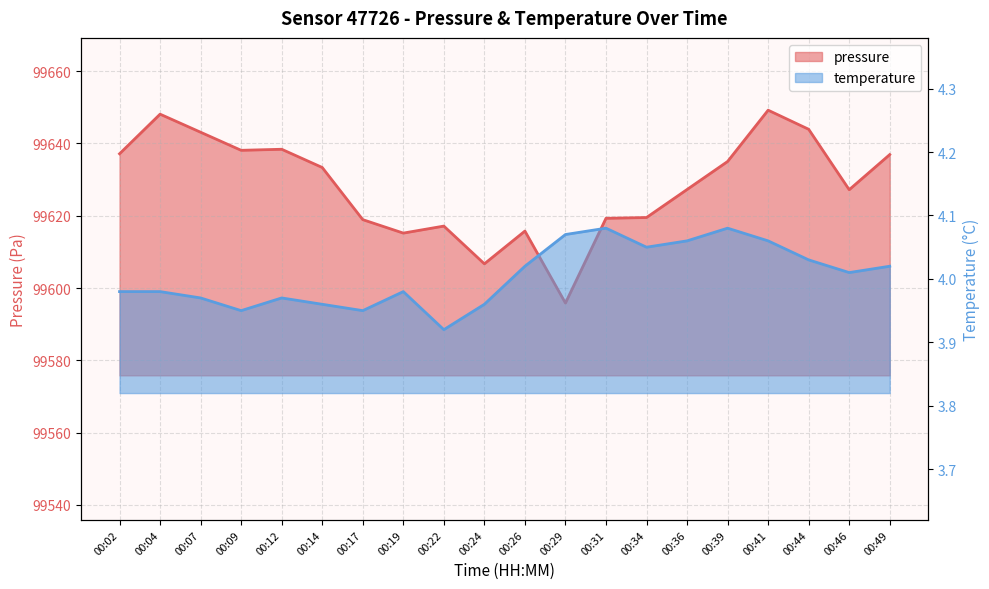

What is the greatest value displayed?

99649.2